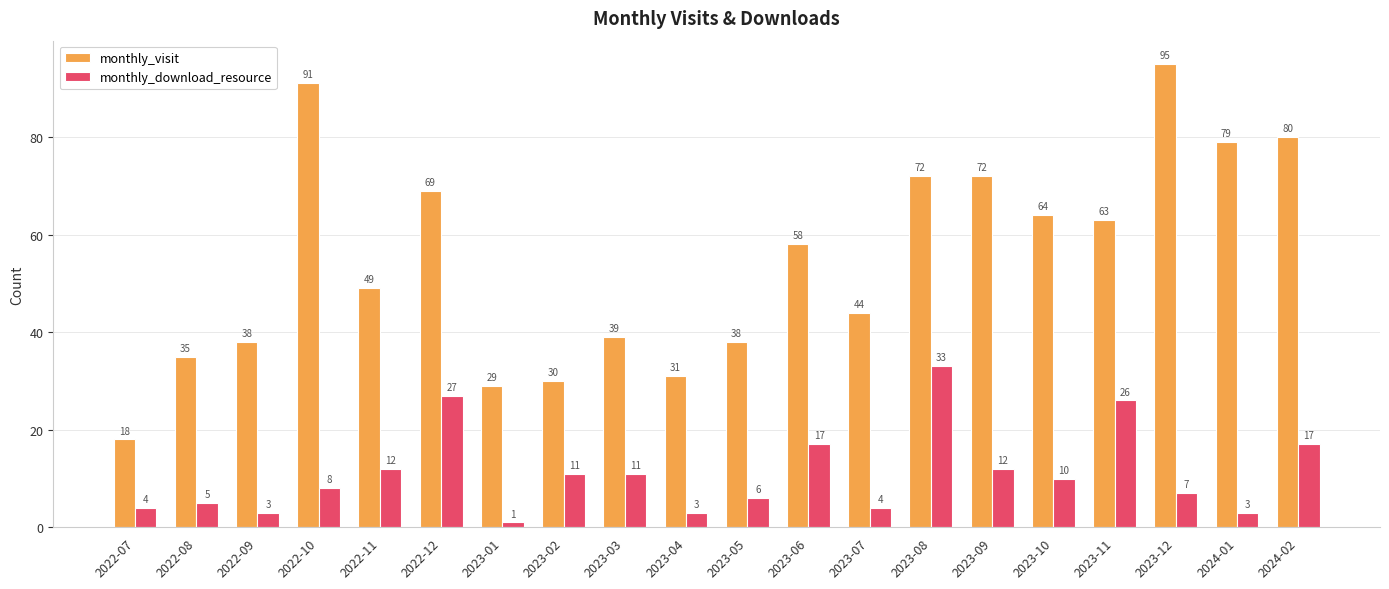

Reading left to right, what are all the values shown in this chart?

monthly_visit: 2022-07=18	2022-08=35	2022-09=38	2022-10=91	2022-11=49	2022-12=69	2023-01=29	2023-02=30	2023-03=39	2023-04=31	2023-05=38	2023-06=58	2023-07=44	2023-08=72	2023-09=72	2023-10=64	2023-11=63	2023-12=95	2024-01=79	2024-02=80
monthly_download_resource: 2022-07=4	2022-08=5	2022-09=3	2022-10=8	2022-11=12	2022-12=27	2023-01=1	2023-02=11	2023-03=11	2023-04=3	2023-05=6	2023-06=17	2023-07=4	2023-08=33	2023-09=12	2023-10=10	2023-11=26	2023-12=7	2024-01=3	2024-02=17